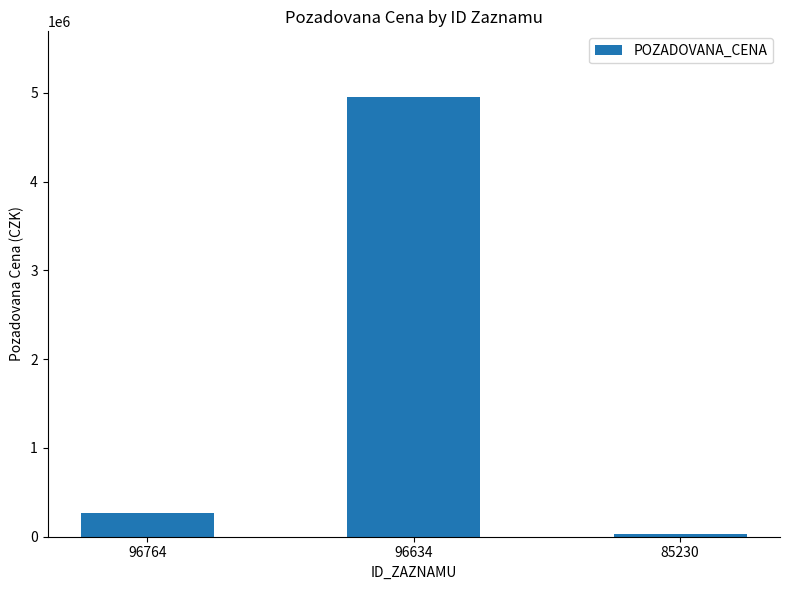

What value does the data have at 96764?

269000